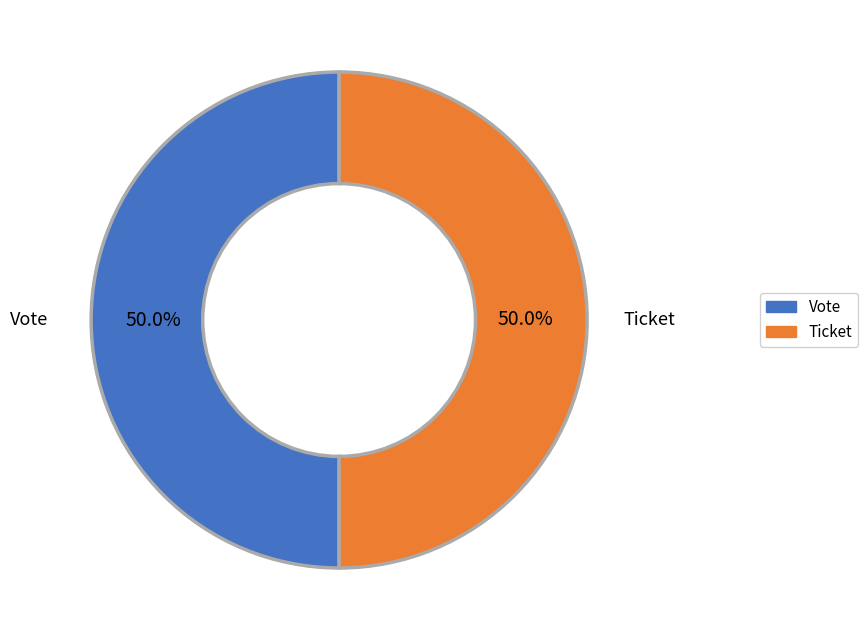

Approximately how many times larger is the value at Ticket compared to Vote?

1.0